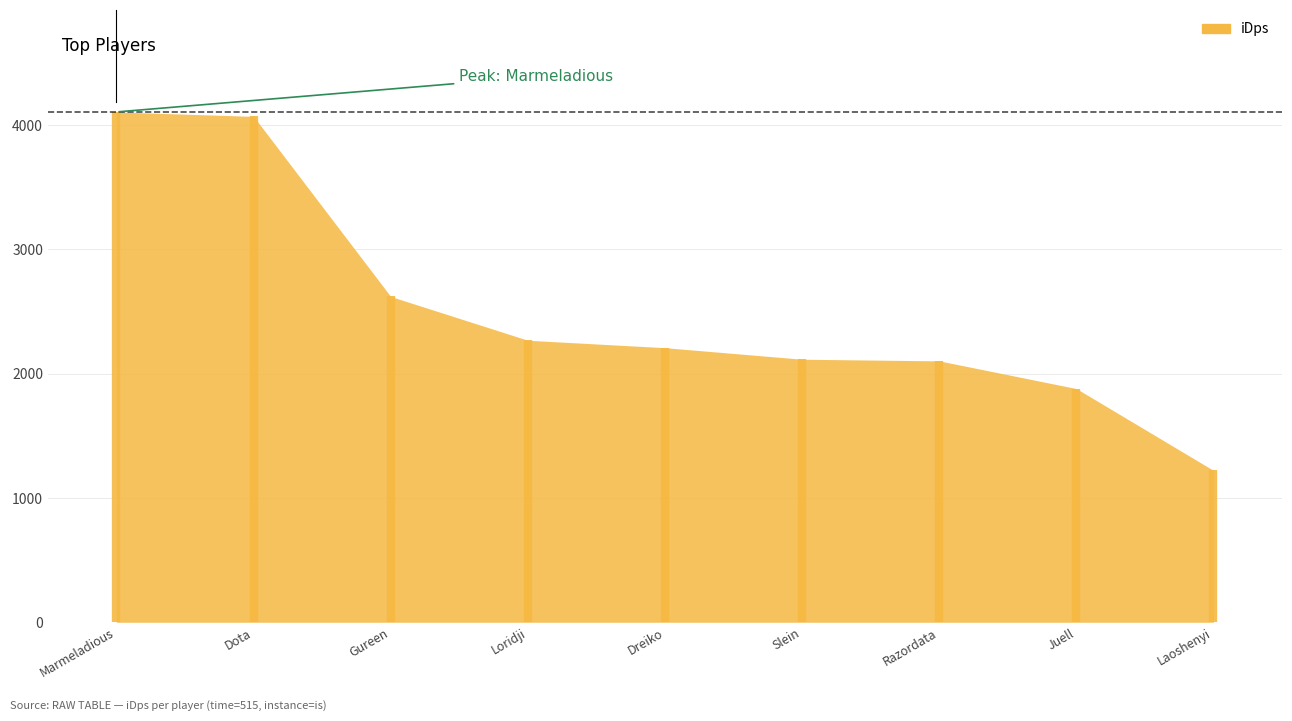

Where does the data first go above 2208?

Marmeladious